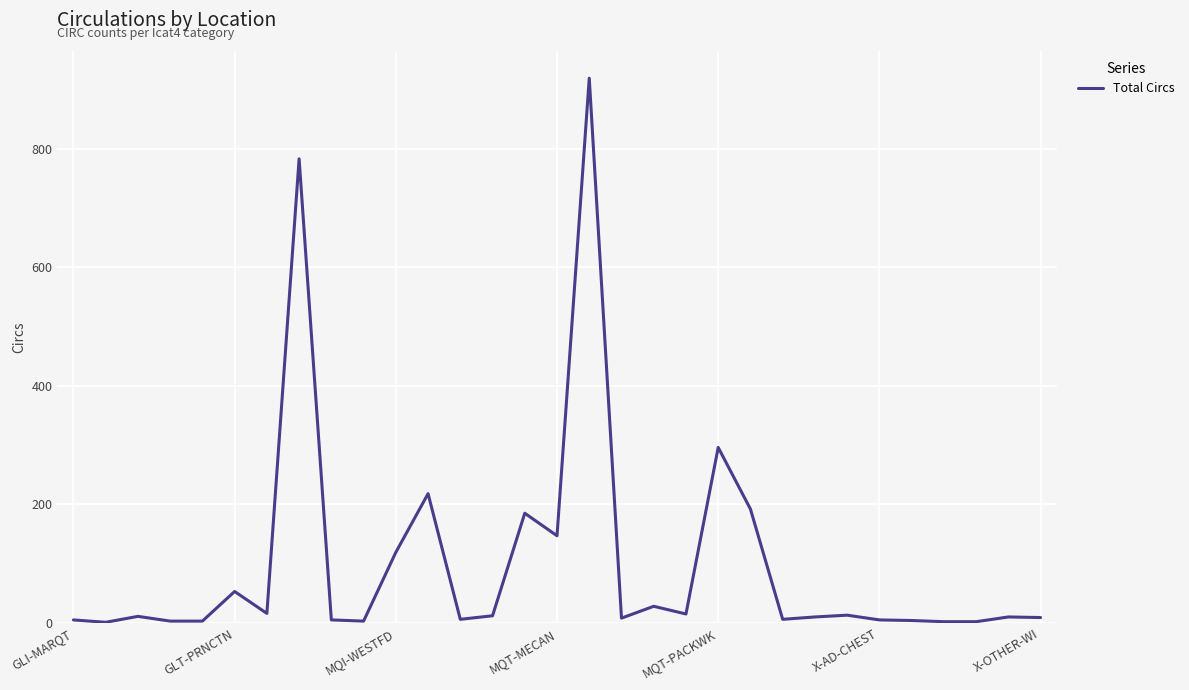

What is the greatest value displayed?

919